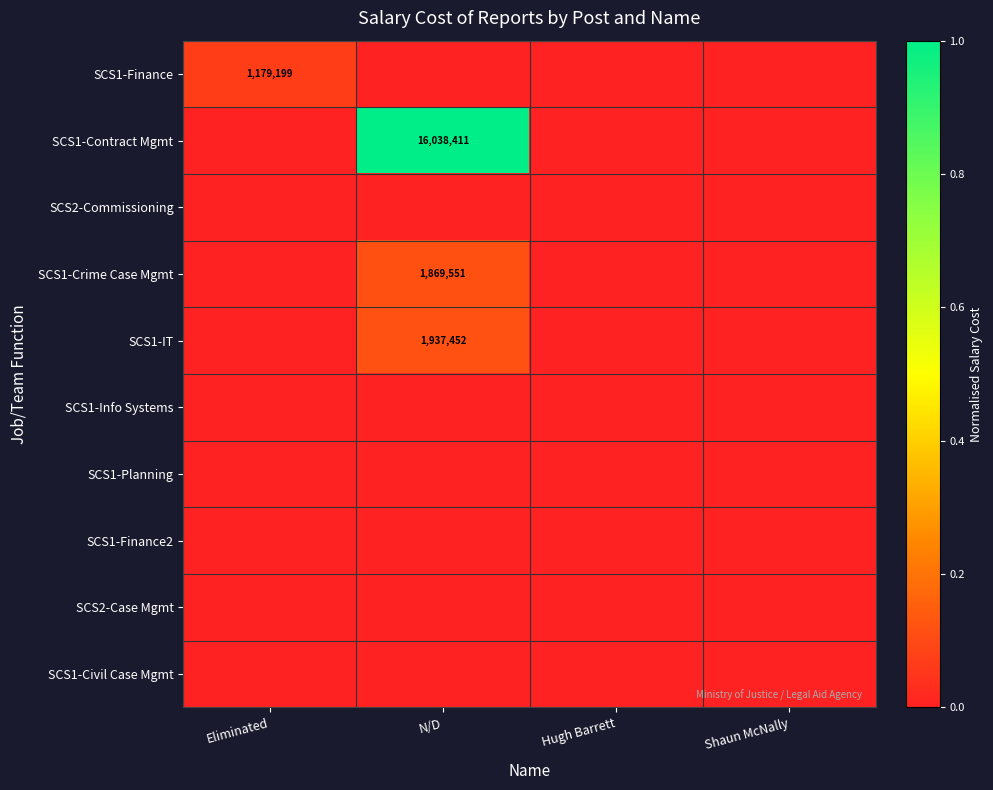

The SCS1-IT series shows 1937452 at N/D. True or false?

True